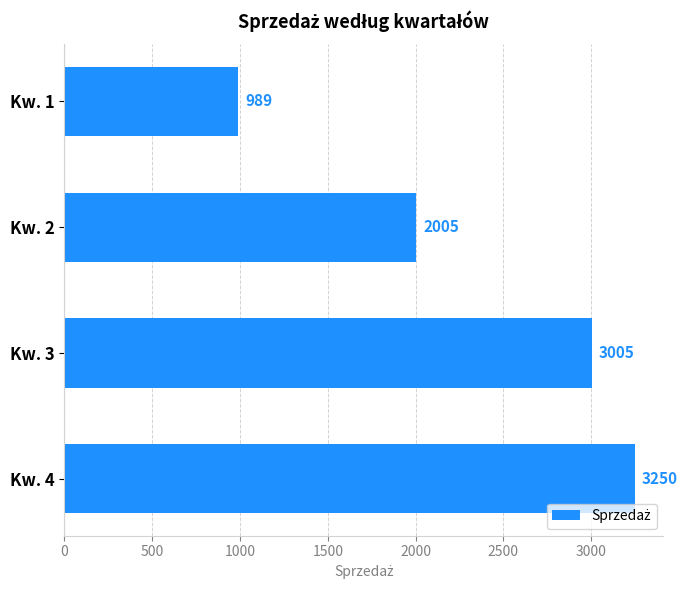

How many bars are there in total?

4